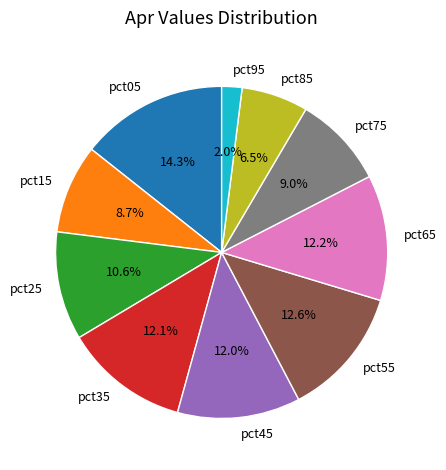

What percentage do pct65 and pct75 together represent?

21.2%